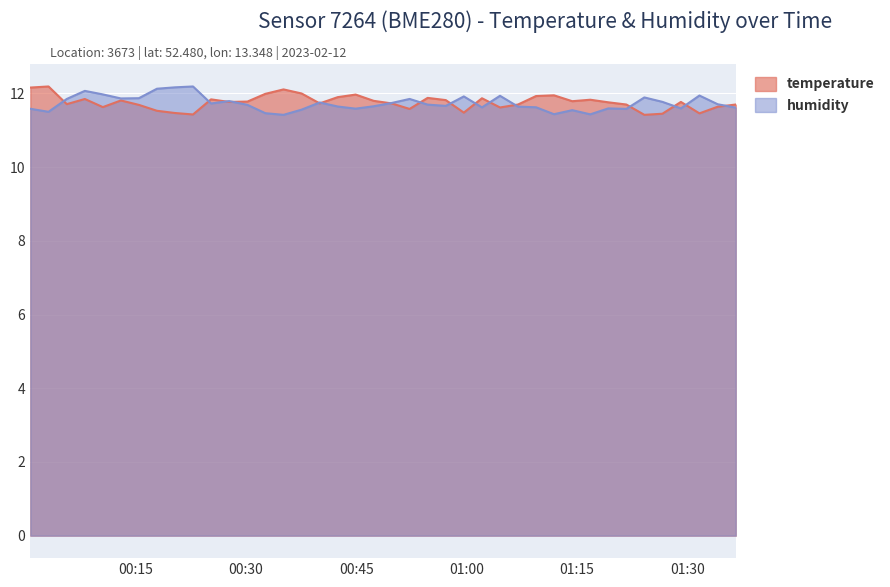

Between which two adjacent categories do temperature and humidity first intersect?

2023-02-12T00:03:10 and 2023-02-12T00:05:39